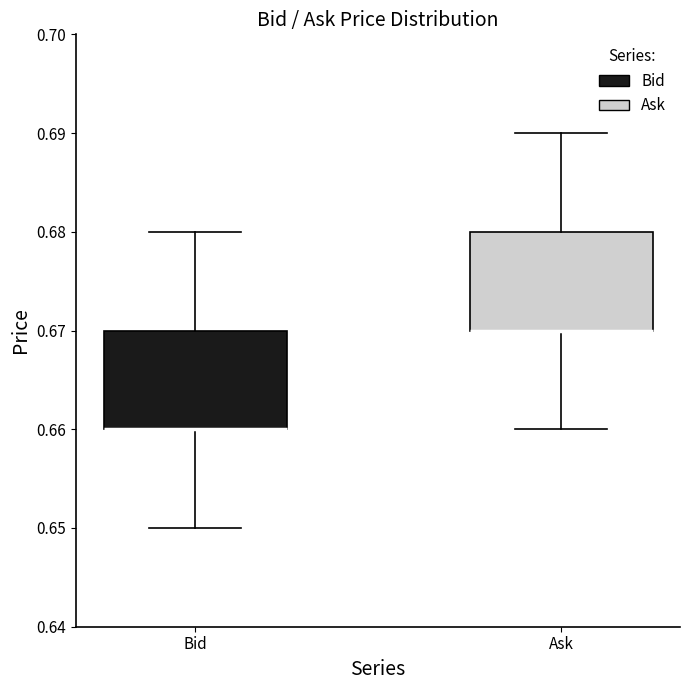

Reading left to right, read every box against the y-axis: the position of its median line, the range the box covers, and the ends of its whiskers. The values are not printed on the chart, so give them approximately, as read against the axis.

Bid: median 0.66 (drawn on the box's lower edge), box 0.66 to 0.67, whiskers 0.65 to 0.68
Ask: median 0.67 (drawn on the box's lower edge), box 0.67 to 0.68, whiskers 0.66 to 0.69